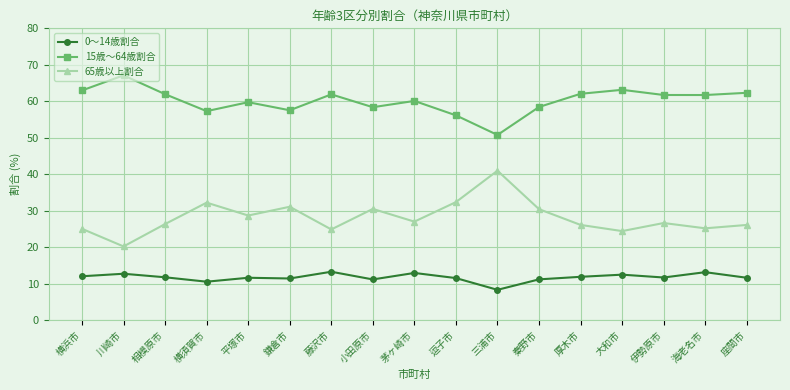

What are all the series names shown in the legend?

0～14歳割合, 15歳～64歳割合, 65歳以上割合